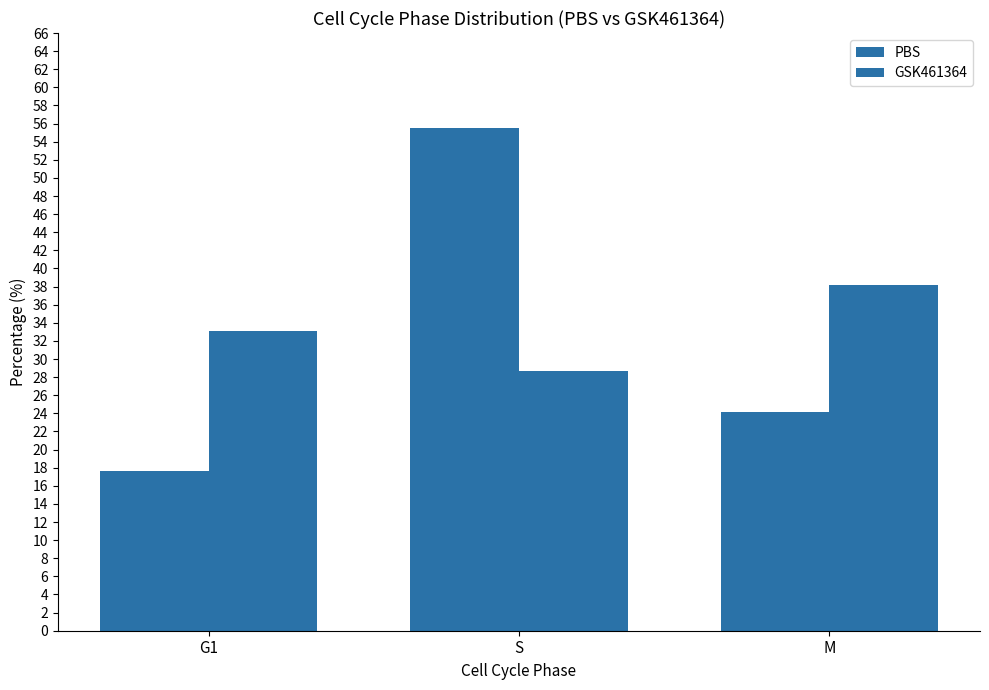

Reading right to left, list all the values displayed in this chart.

PBS: M=24.2	S=55.5	G1=17.6
GSK461364: M=38.2	S=28.7	G1=33.1